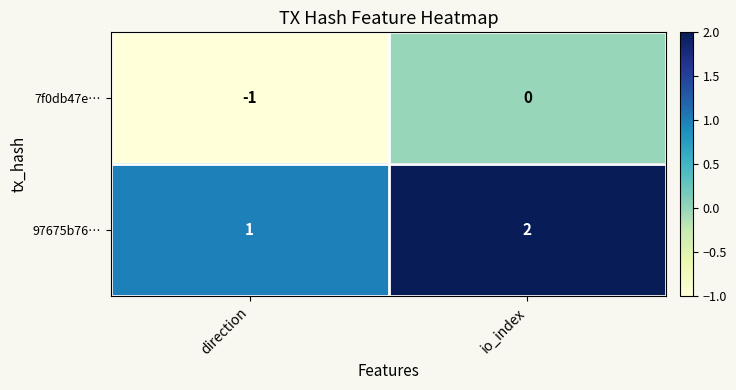

At which category does the chart reach its peak across all series?

io_index